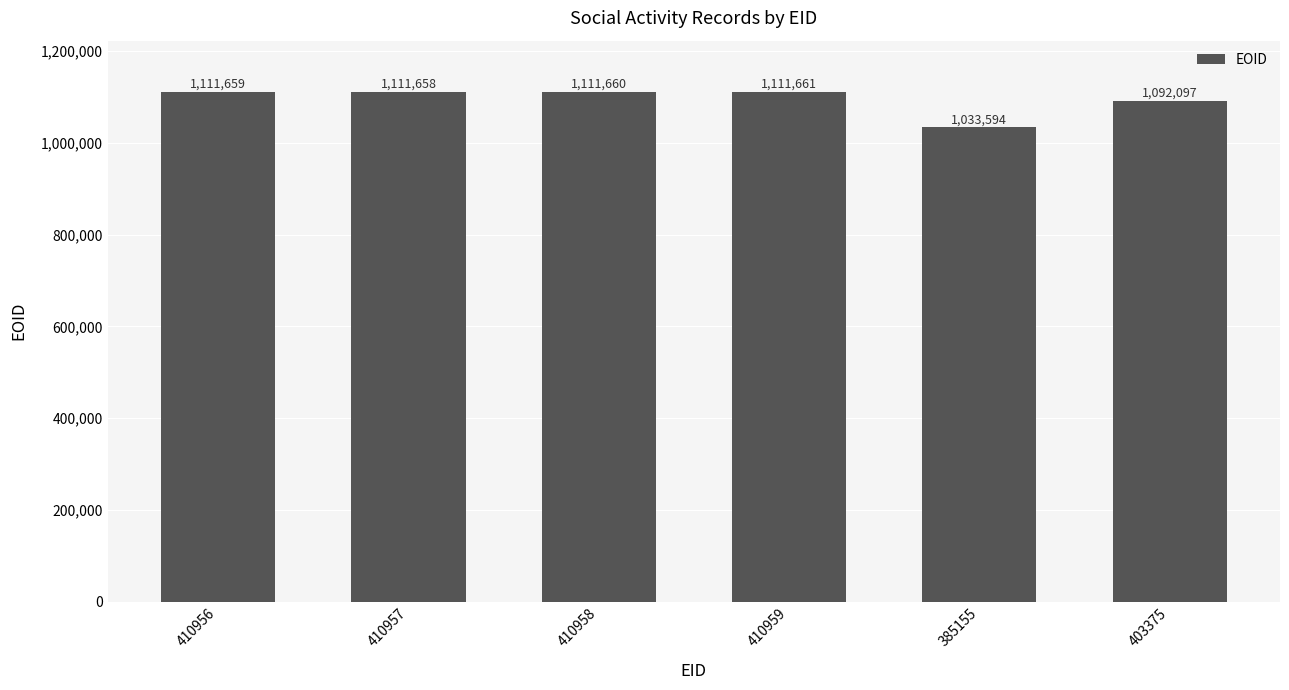

Rank the categories by value from lowest to highest.

385155, 403375, 410957, 410956, 410958, 410959